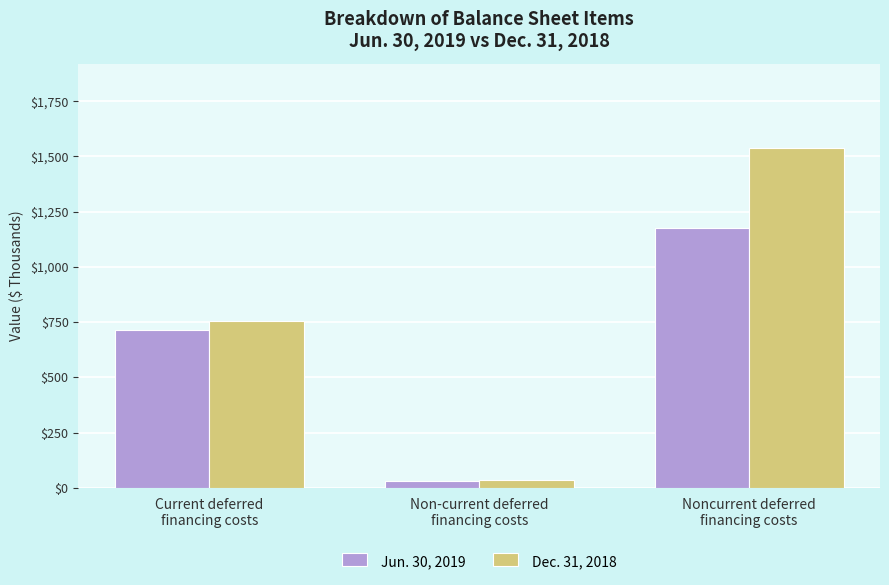

Read the Jun. 30, 2019 value at Noncurrent deferred
financing costs.

1175